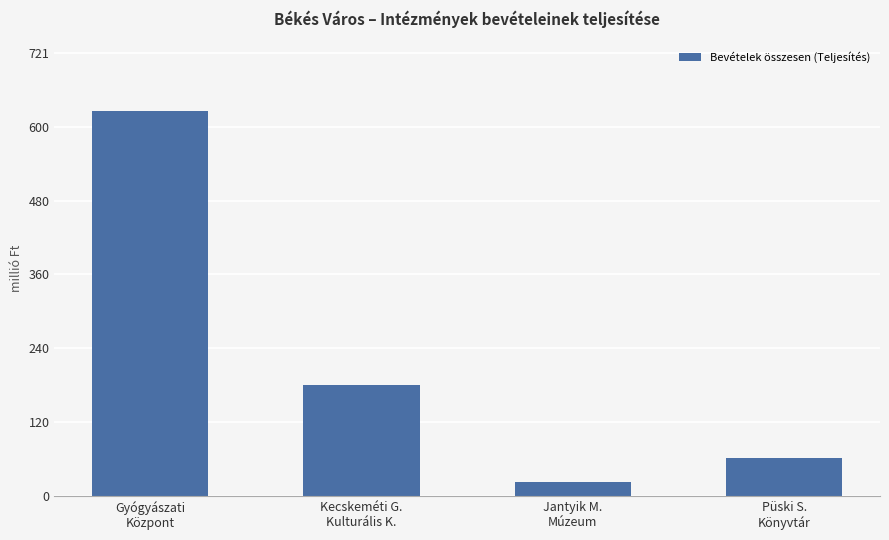

Does the chart contain any negative values?

No